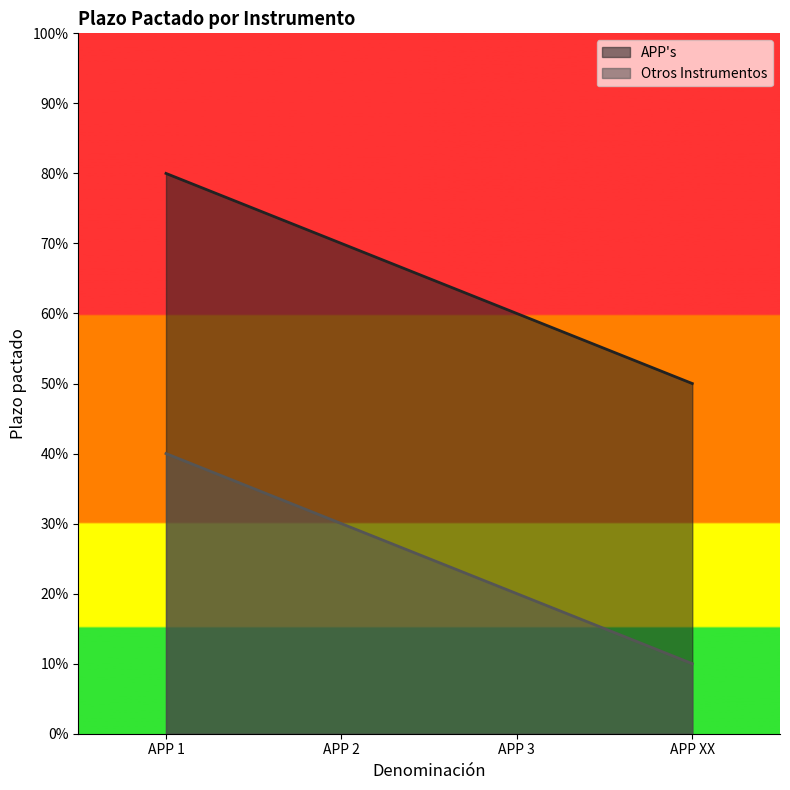

Between APP 2 and APP 3, which series saw the biggest shift?

APP's